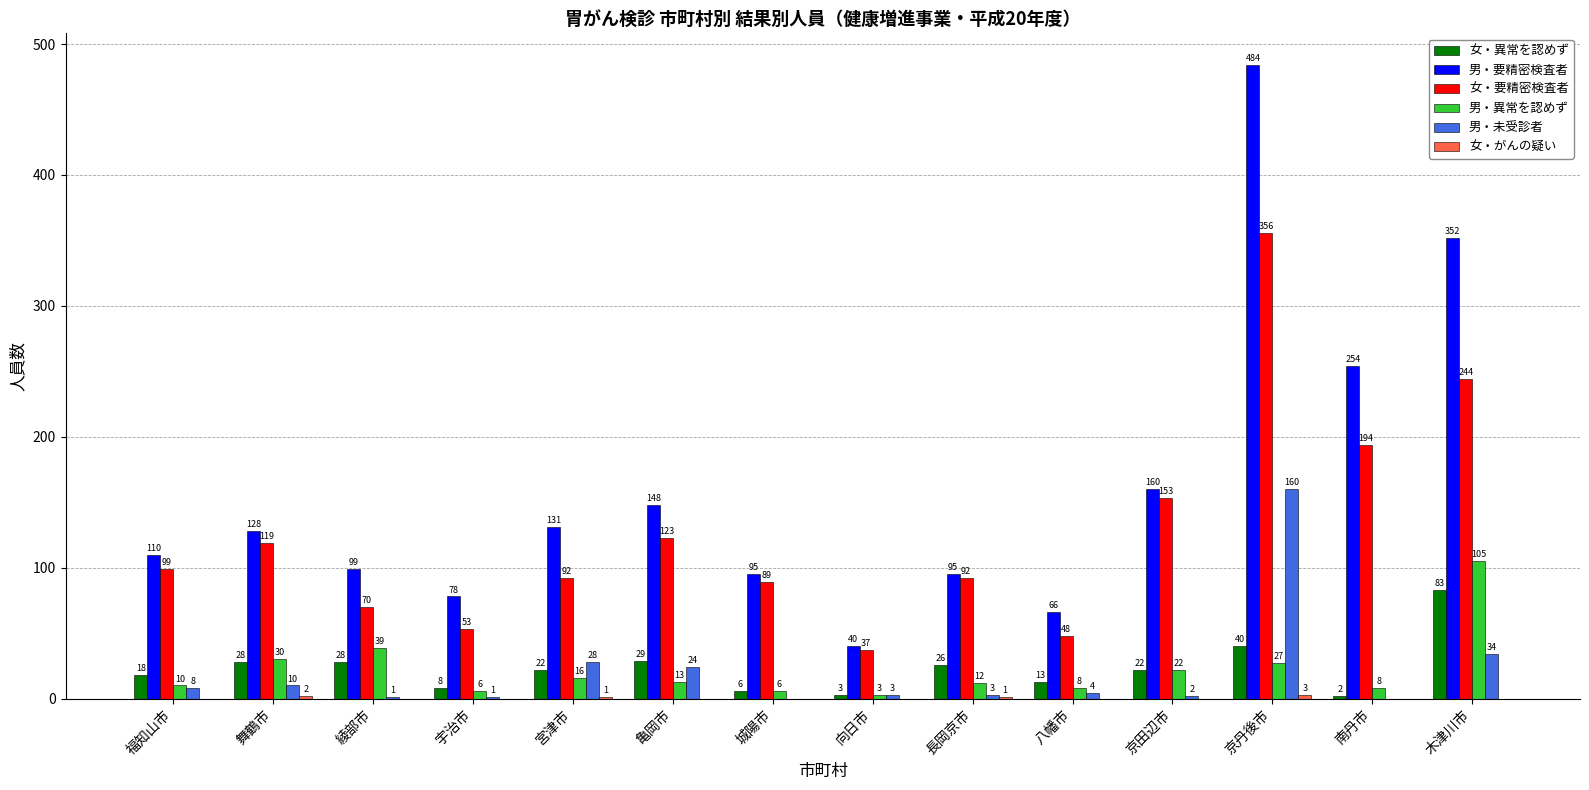

The value of 女・異常を認めず at 京丹後市 is 40. True or false?

True